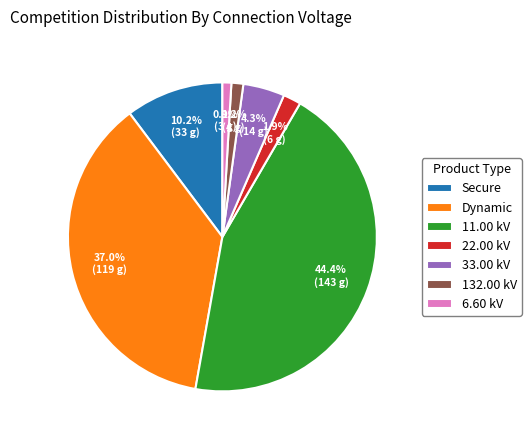

To the nearest percent, what is the average slice percentage?

14%